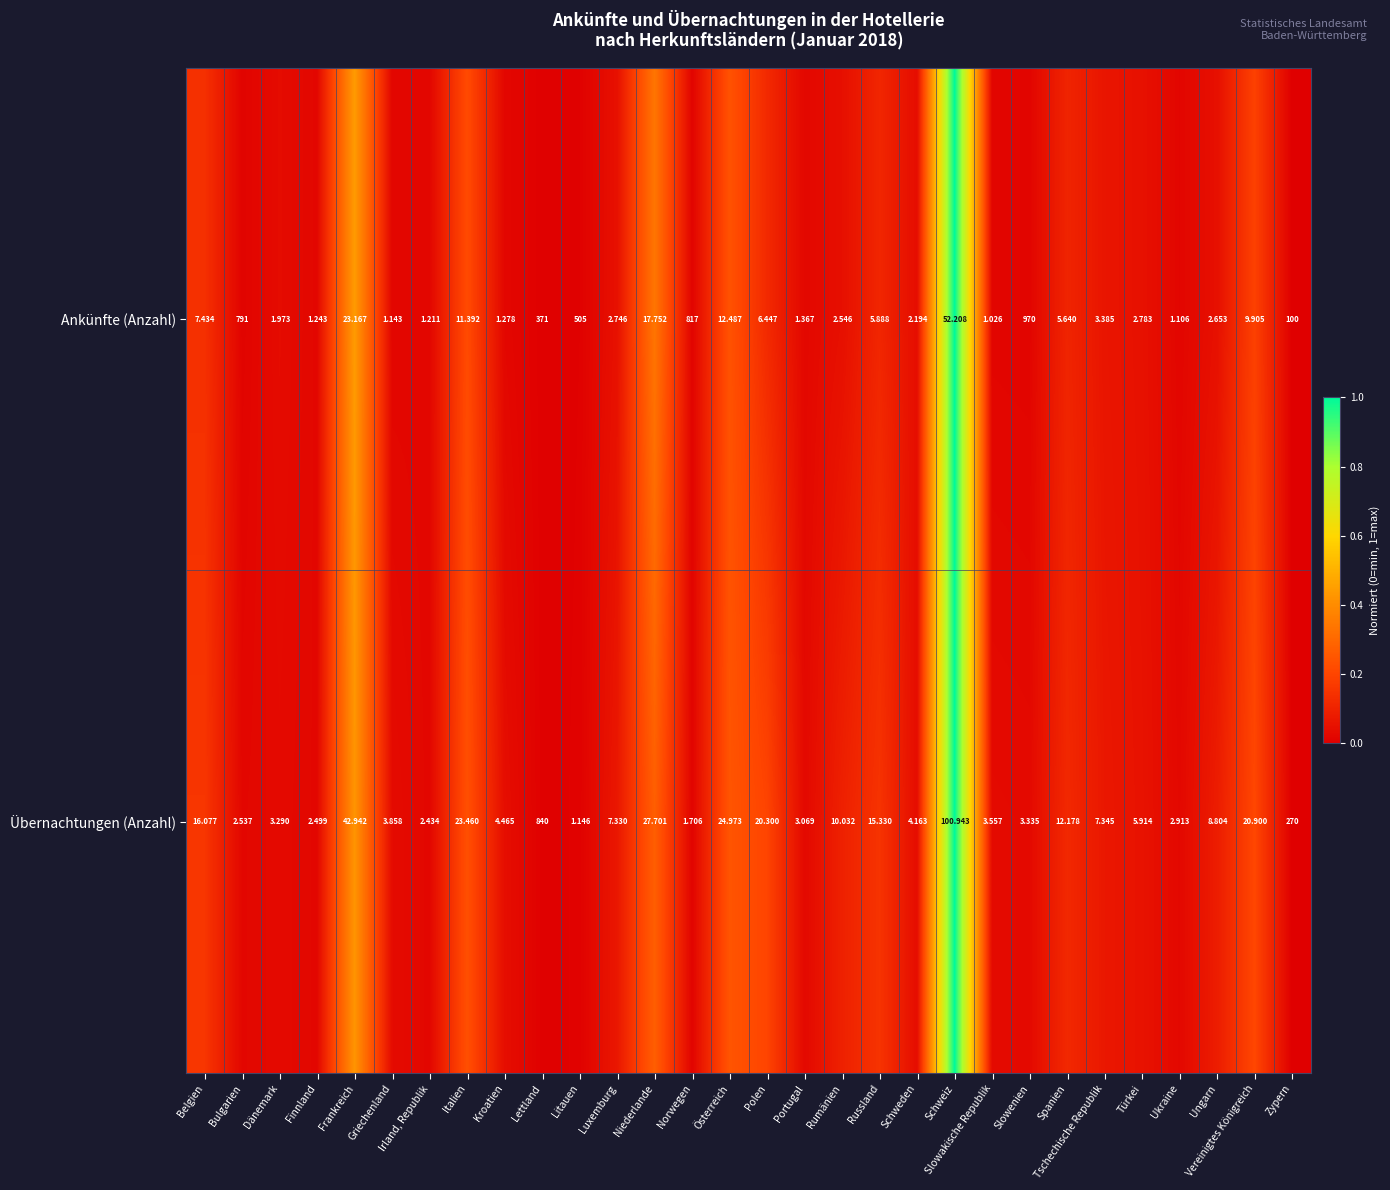

Which series has the widest spread of values?

Ankünfte (Anzahl)